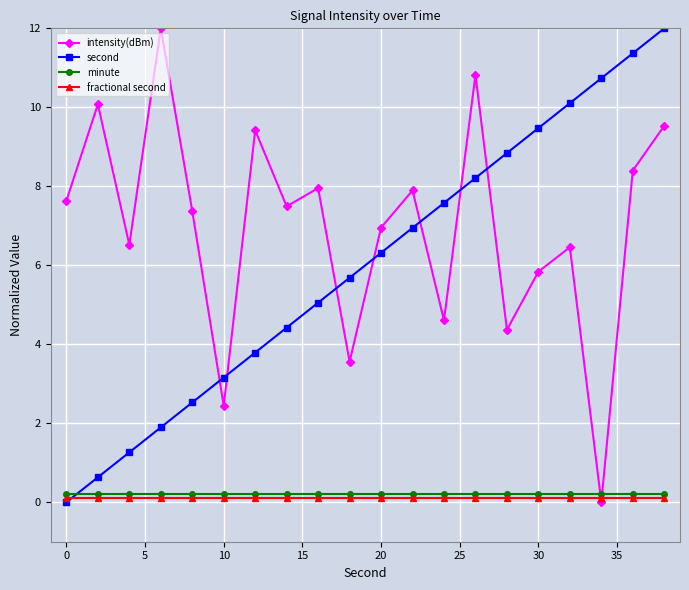

Which series has the largest total across all categories?

intensity(dBm)